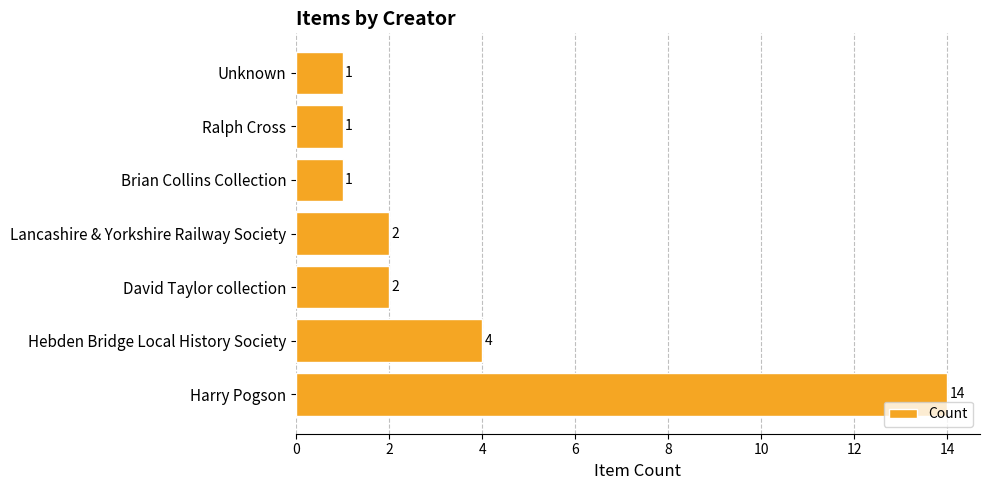

What is the maximum value shown in the chart?

14